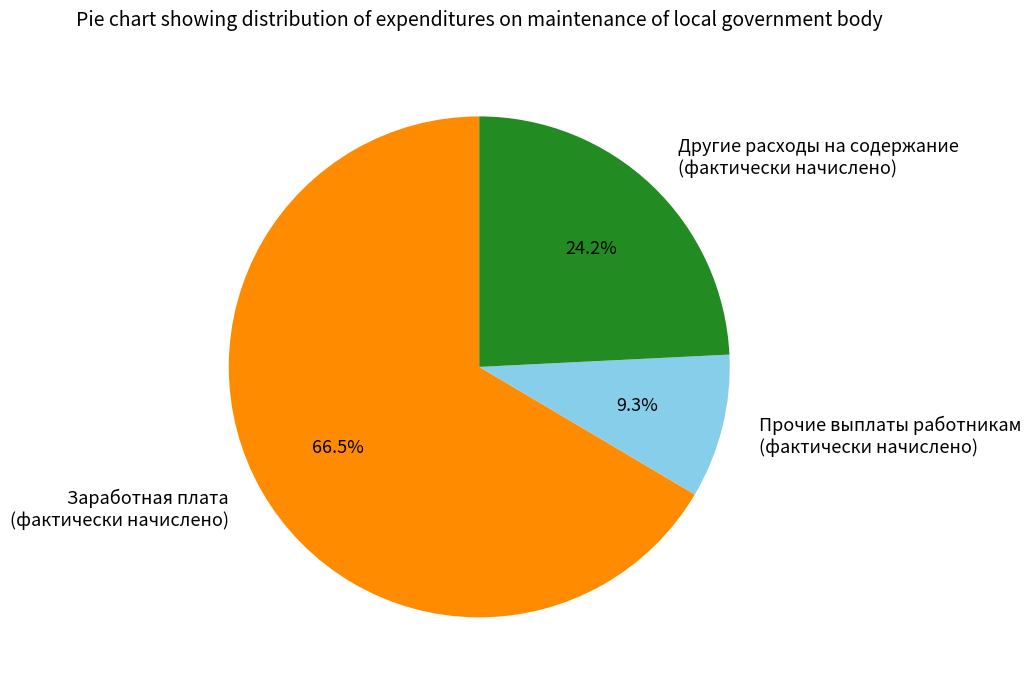

Combined, do Прочие выплаты работникам (фактически начислено) and Другие расходы на содержание (фактически начислено) account for over 50%?

No